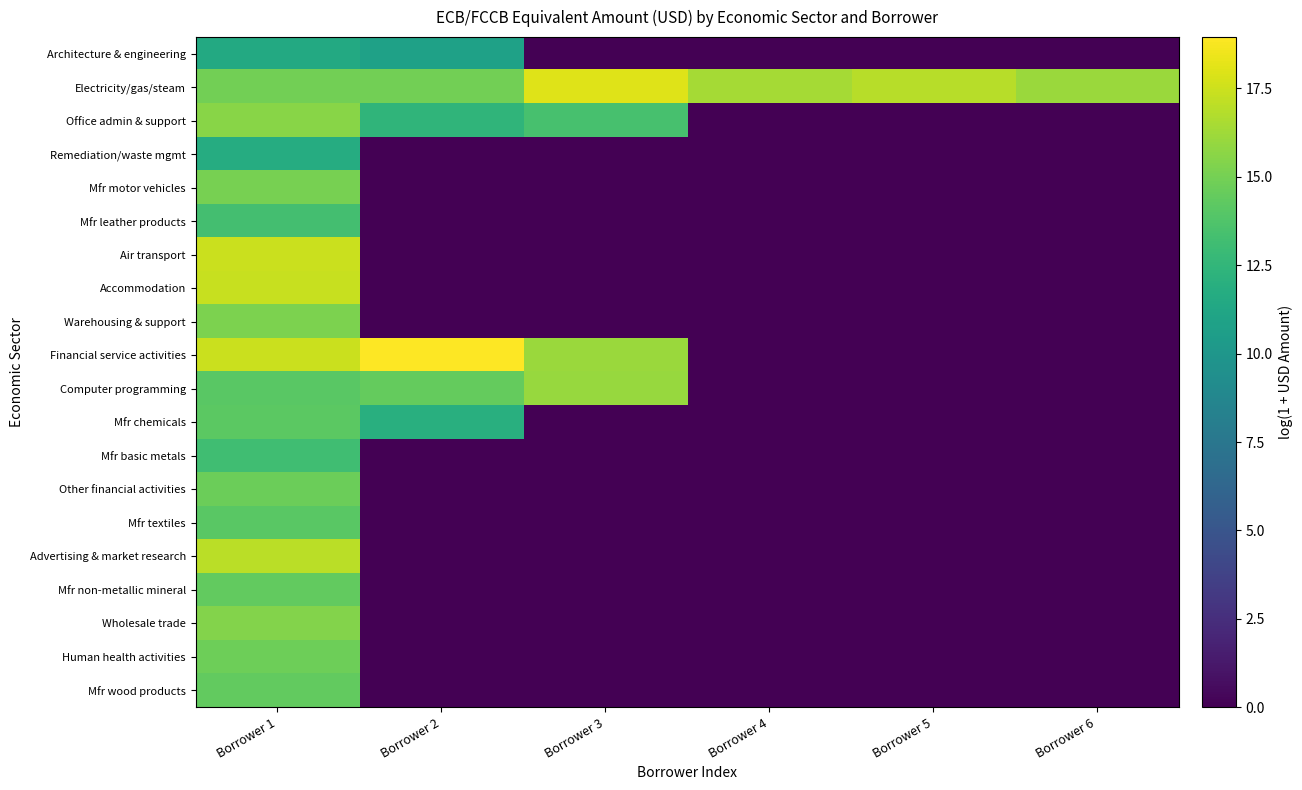

What is the total value across all series at Borrower 5?

16.9